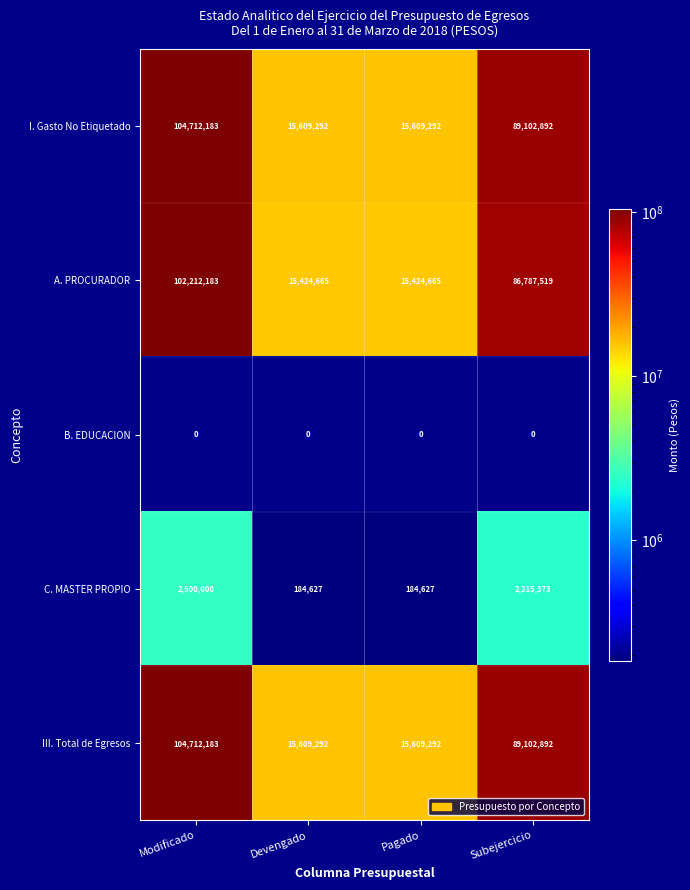

What is the total value across all series at Modificado?

314136549